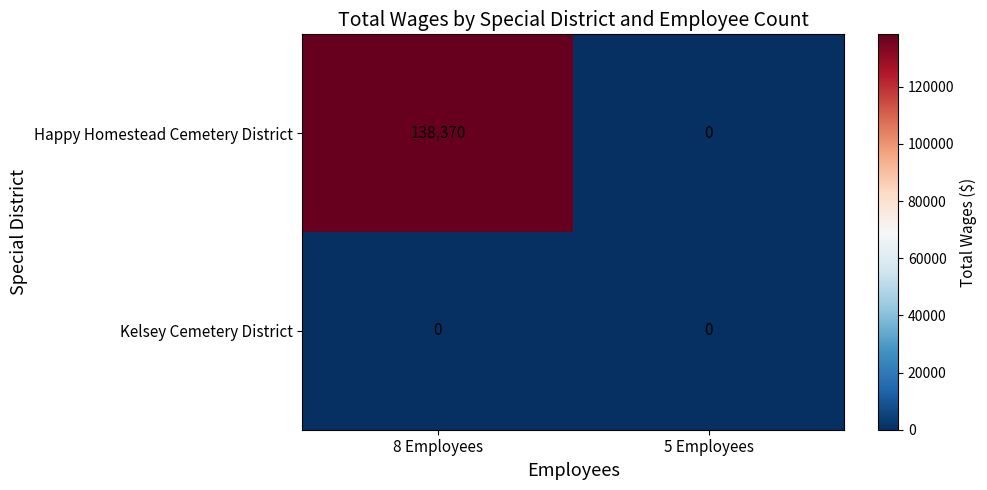

What is the sum of all Happy Homestead Cemetery District values?

138370